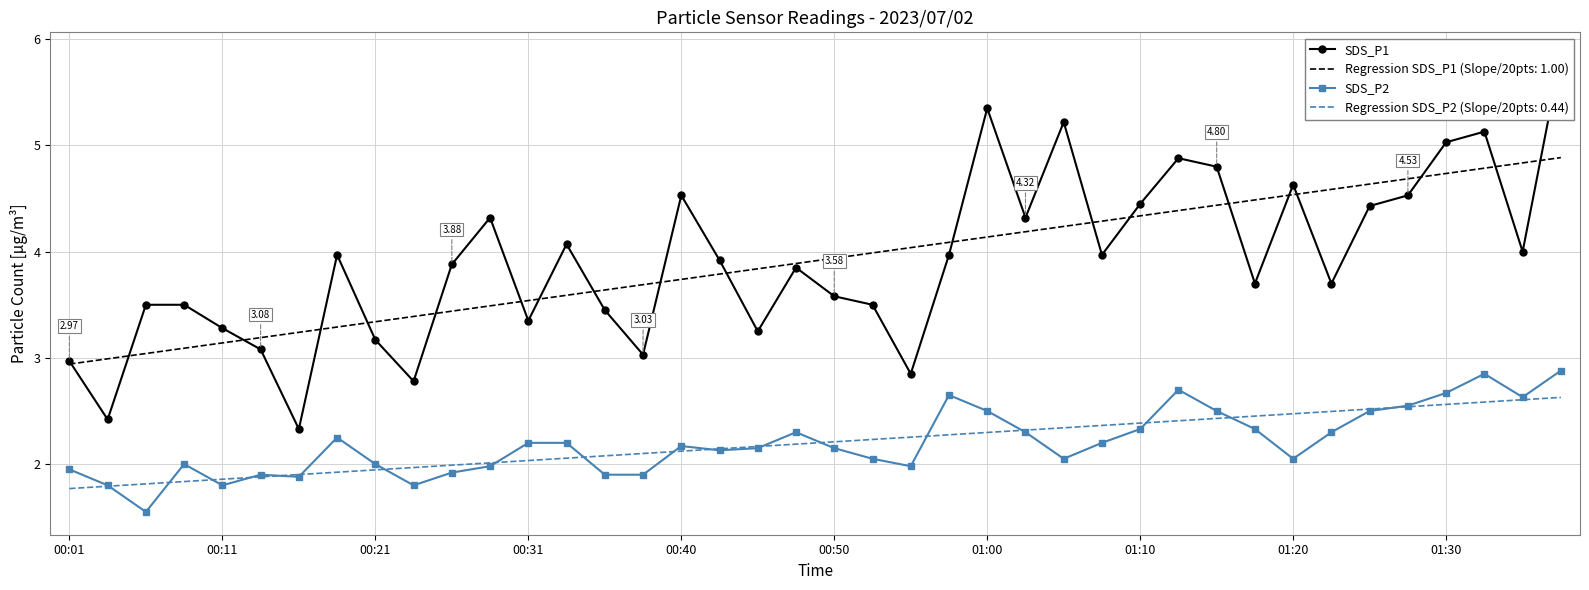

Is the value of Regression SDS_P1 (Slope/20pts: 1.00) at 01:00 greater than the value of SDS_P2 at 01:00?

Yes